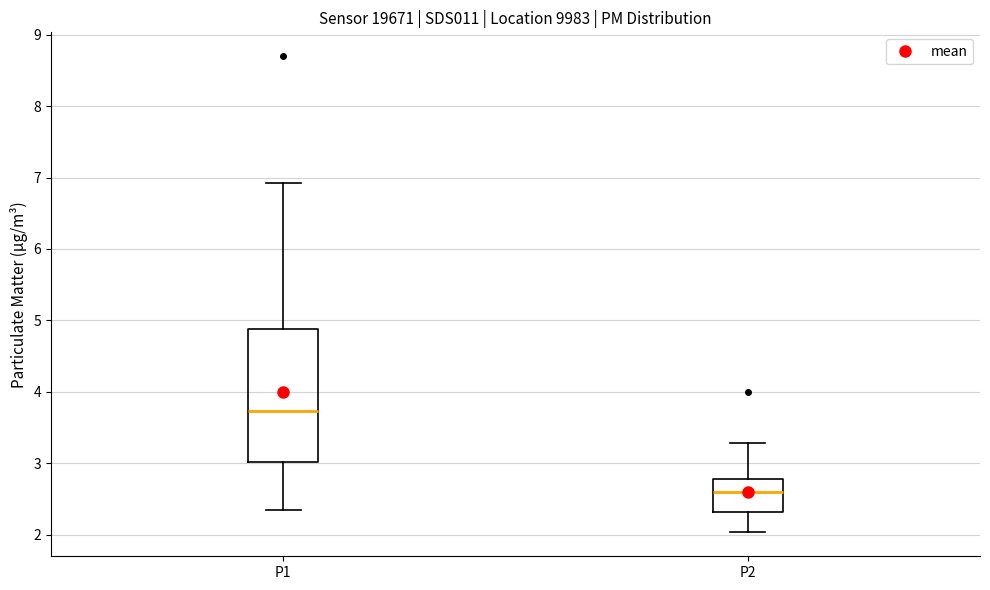

Reading left to right, read every box against the y-axis: the position of its median line, the range the box covers, and the ends of its whiskers. The values are not printed on the chart, so give them approximately, as read against the axis.

P1: median 3.7, box 3.0 to 4.9, whiskers 2.4 to 6.9
P2: median 2.6, box 2.3 to 2.8, whiskers 2.0 to 3.3